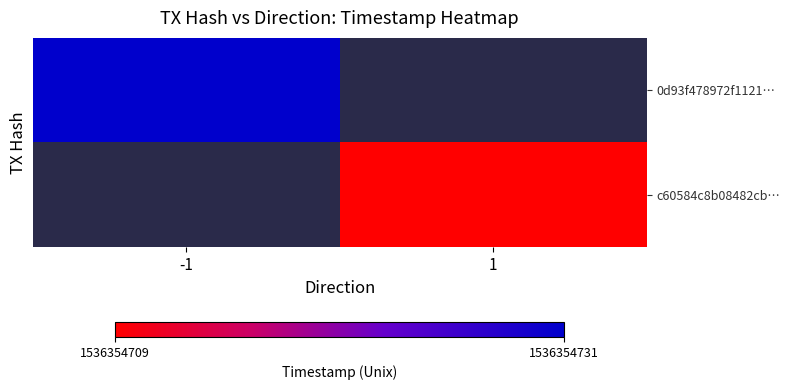

What is the sum of all 0d93f478972f1121e3ed4290842d317b8f2ca23 values?

1536354730